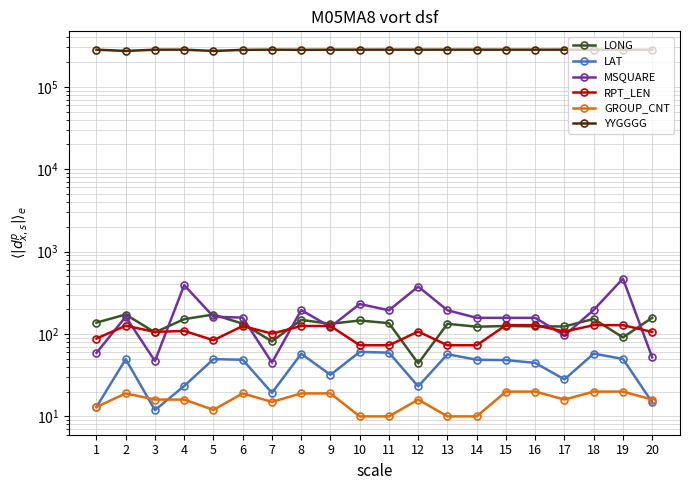

Which series has the widest spread of values?

YYGGGG